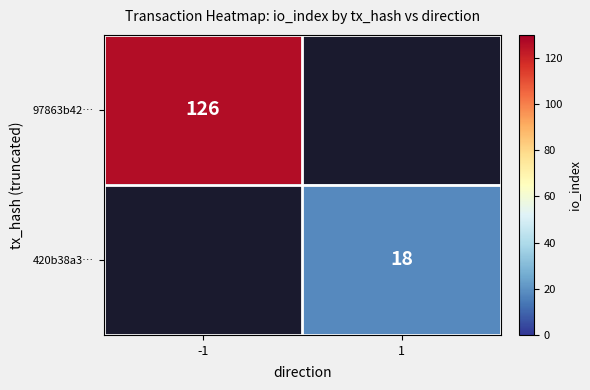

The 420b38a3… series shows 18 at 1. True or false?

True